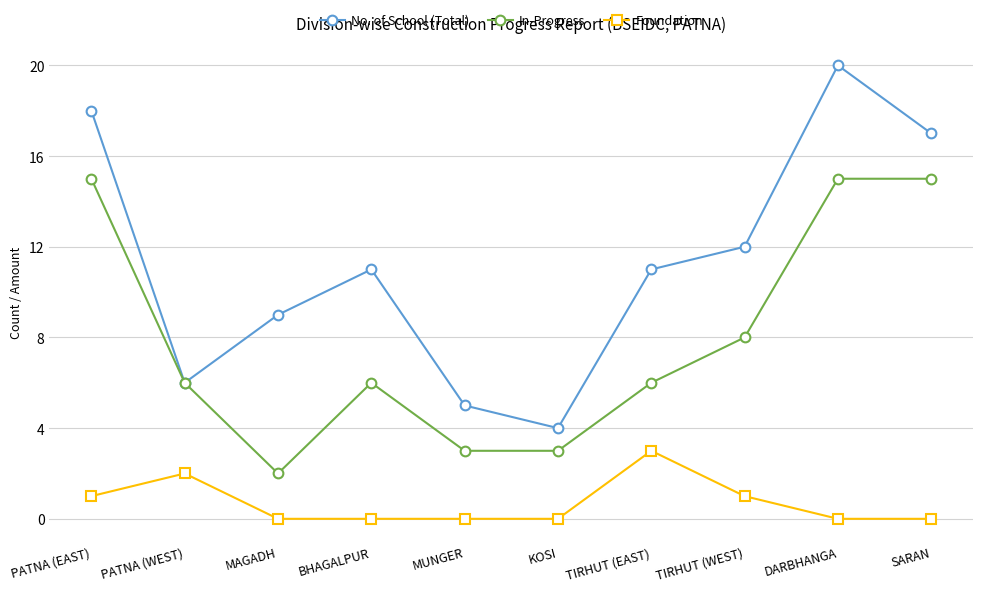

True or false: Foundation and In-Progress intersect in this chart.

False